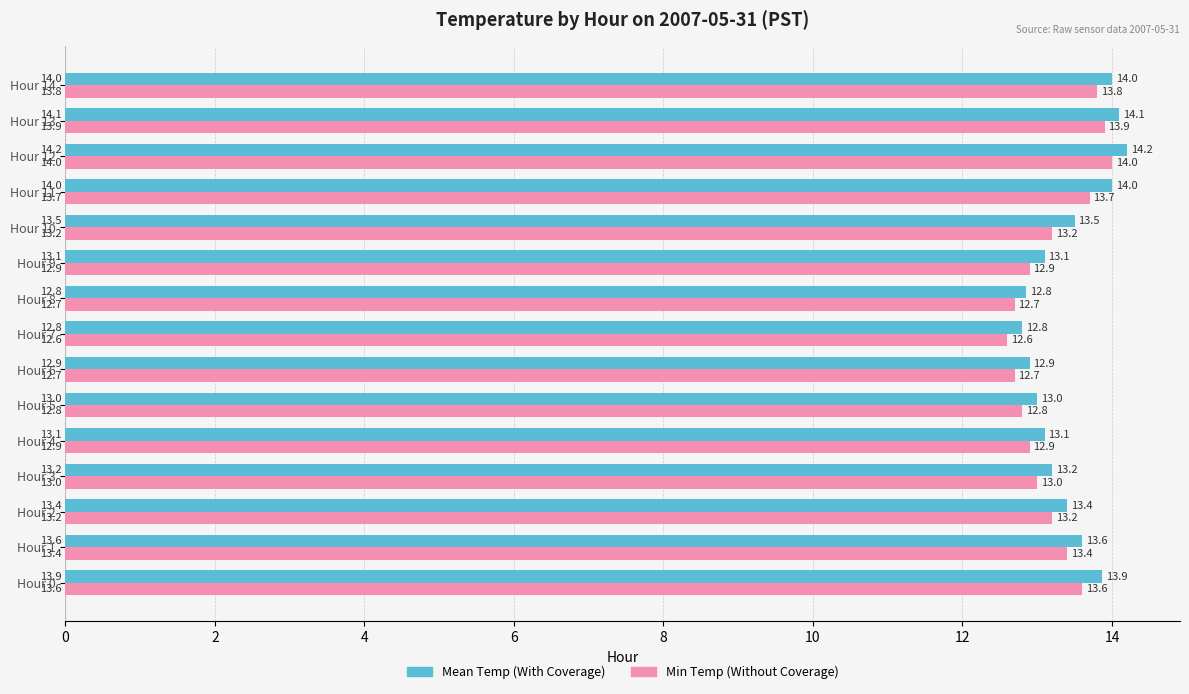

What is the spread (max minus min) of values at Hour 11?

0.3